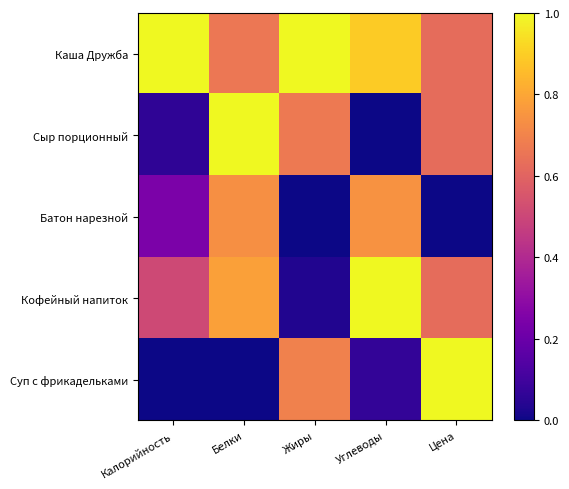

Count the number of categories in the chart.

5